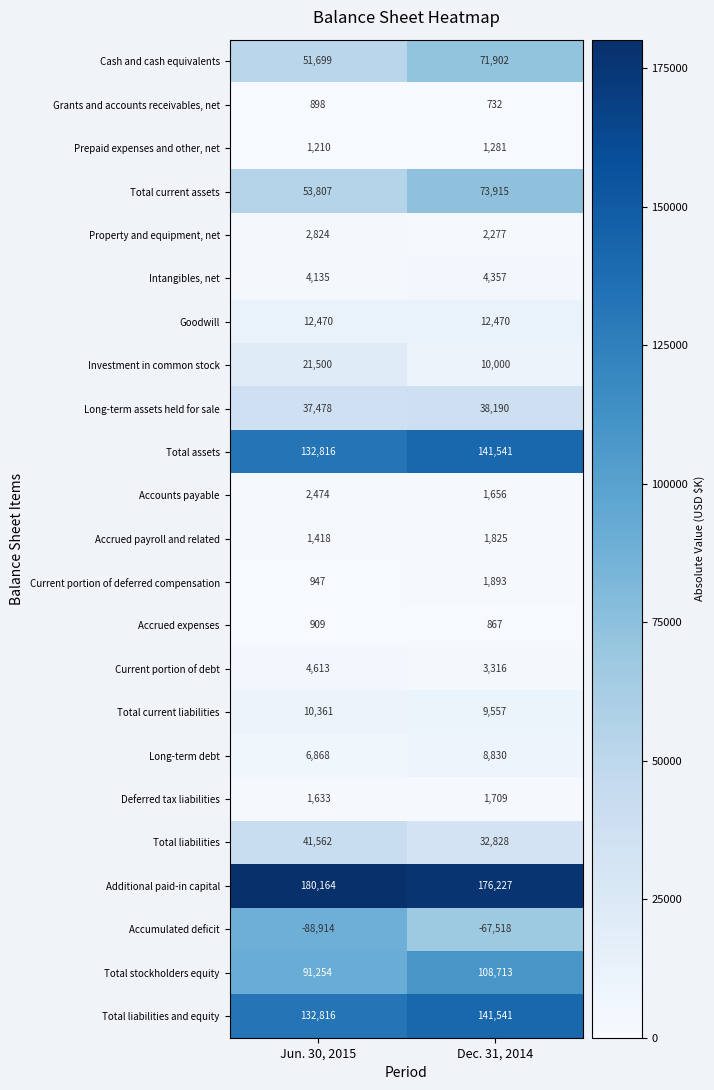

List the labels in order of Property and equipment, net value, smallest first.

Dec. 31, 2014, Jun. 30, 2015